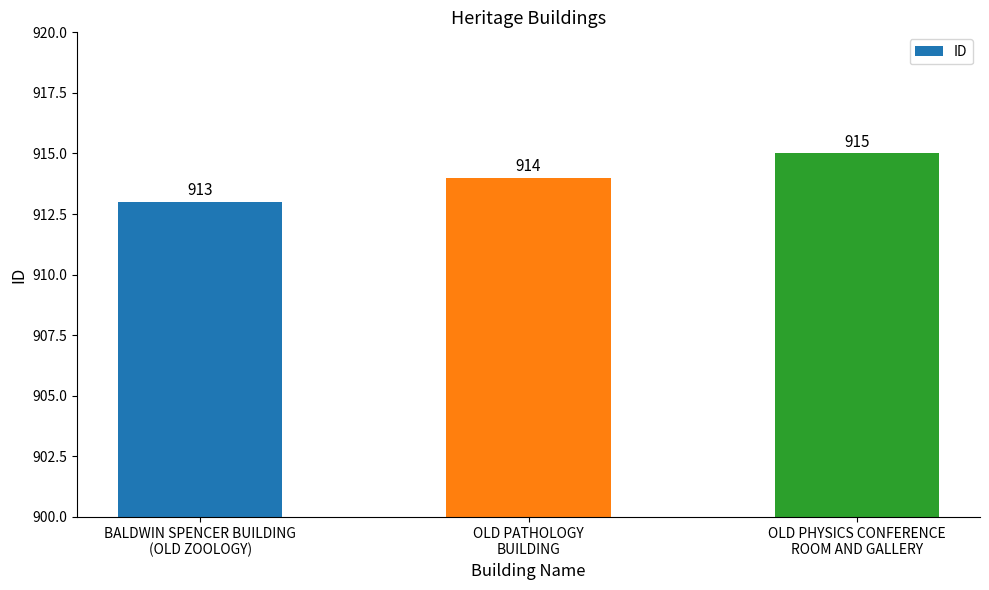

What is the difference between the values at BALDWIN SPENCER BUILDING
(OLD ZOOLOGY) and OLD PATHOLOGY
BUILDING?

1